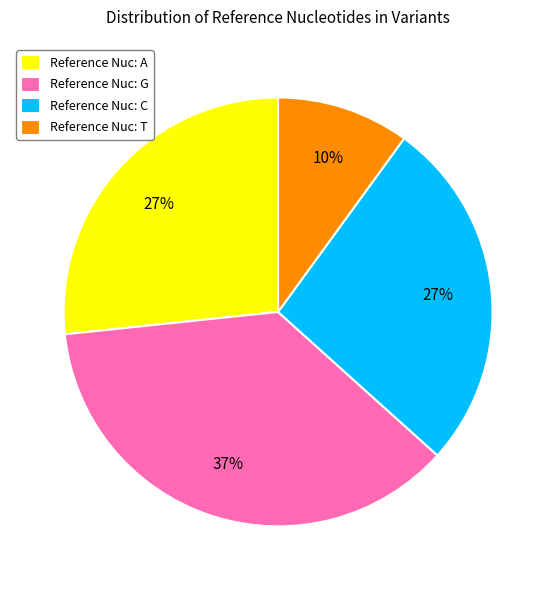

How many slices are in this pie chart?

4